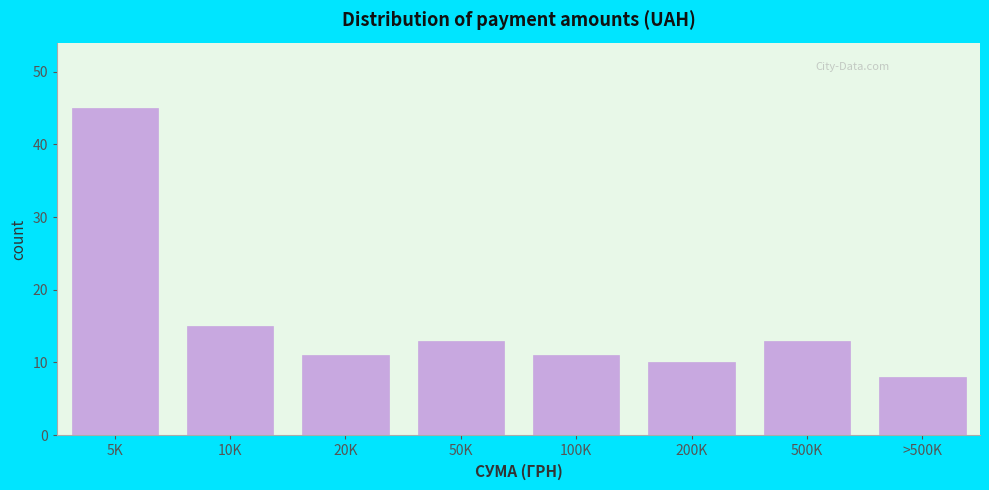

Reading left to right, extract all data points from this chart.

5K=45	10K=15	20K=11	50K=13	100K=11	200K=10	500K=13	>500K=8